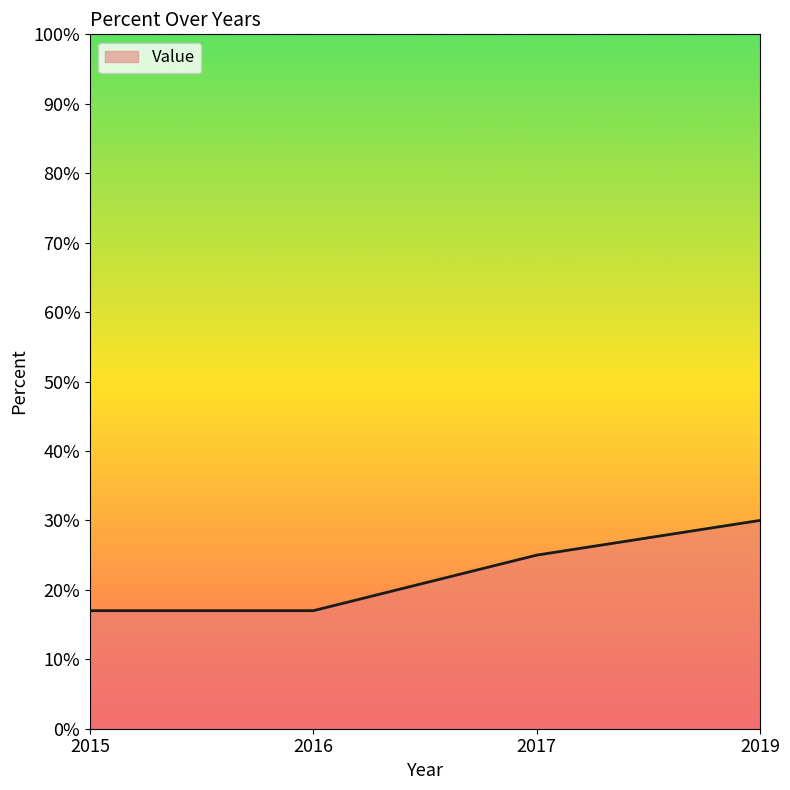

How many lines are shown in the chart?

1